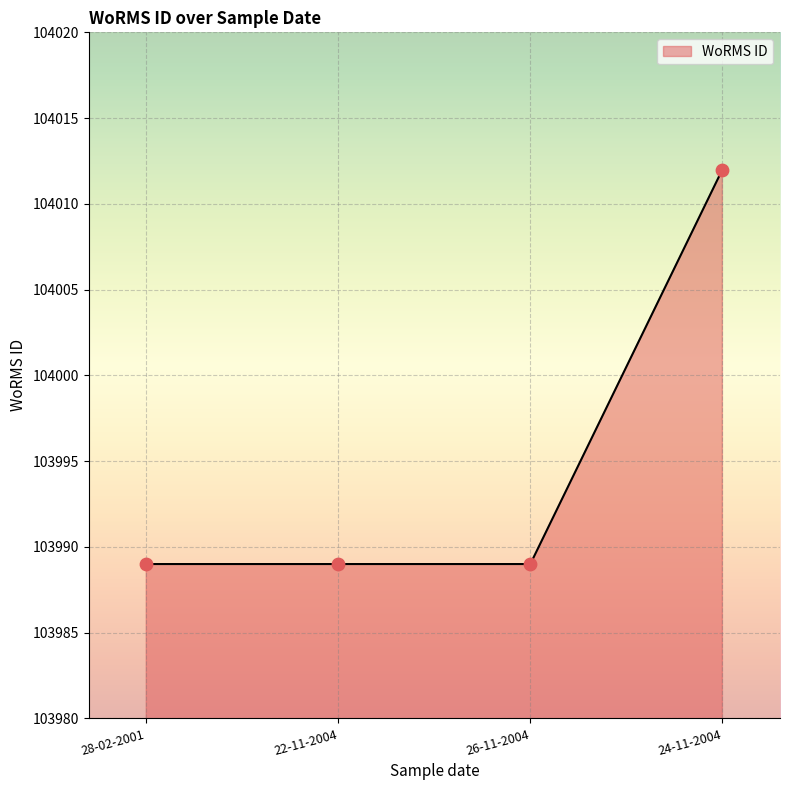

What is the change in value from 26-11-2004 to 24-11-2004?

+23